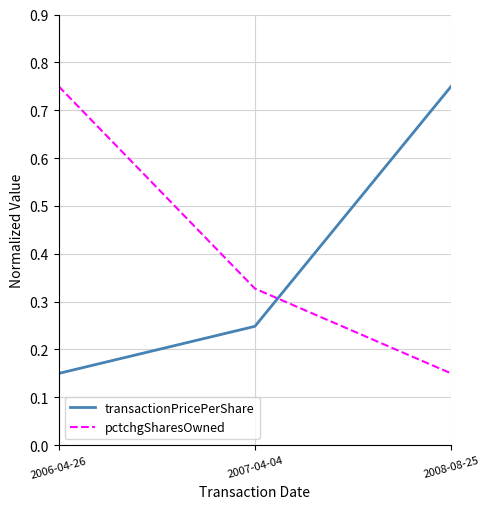

At which label is transactionPricePerShare closest to 0?

2006-04-26